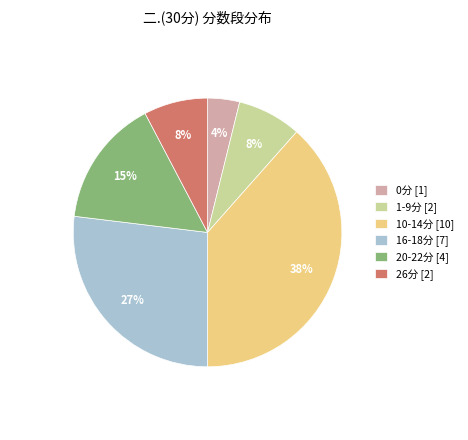

Is the sum of 16-18分 [7] and 26分 [2] greater than half?

No